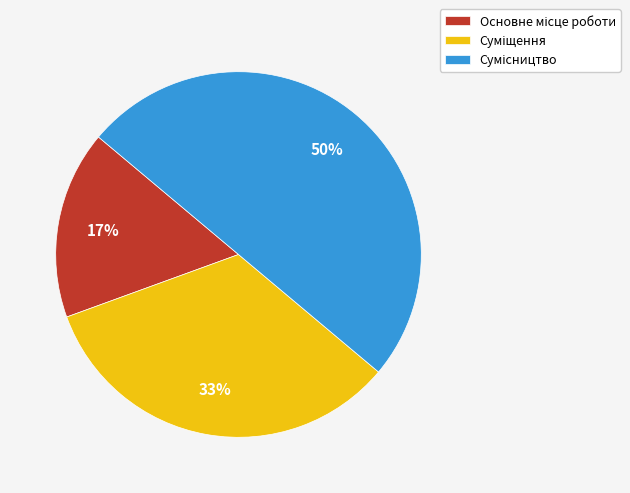

To the nearest percent, what is the average slice percentage?

33%